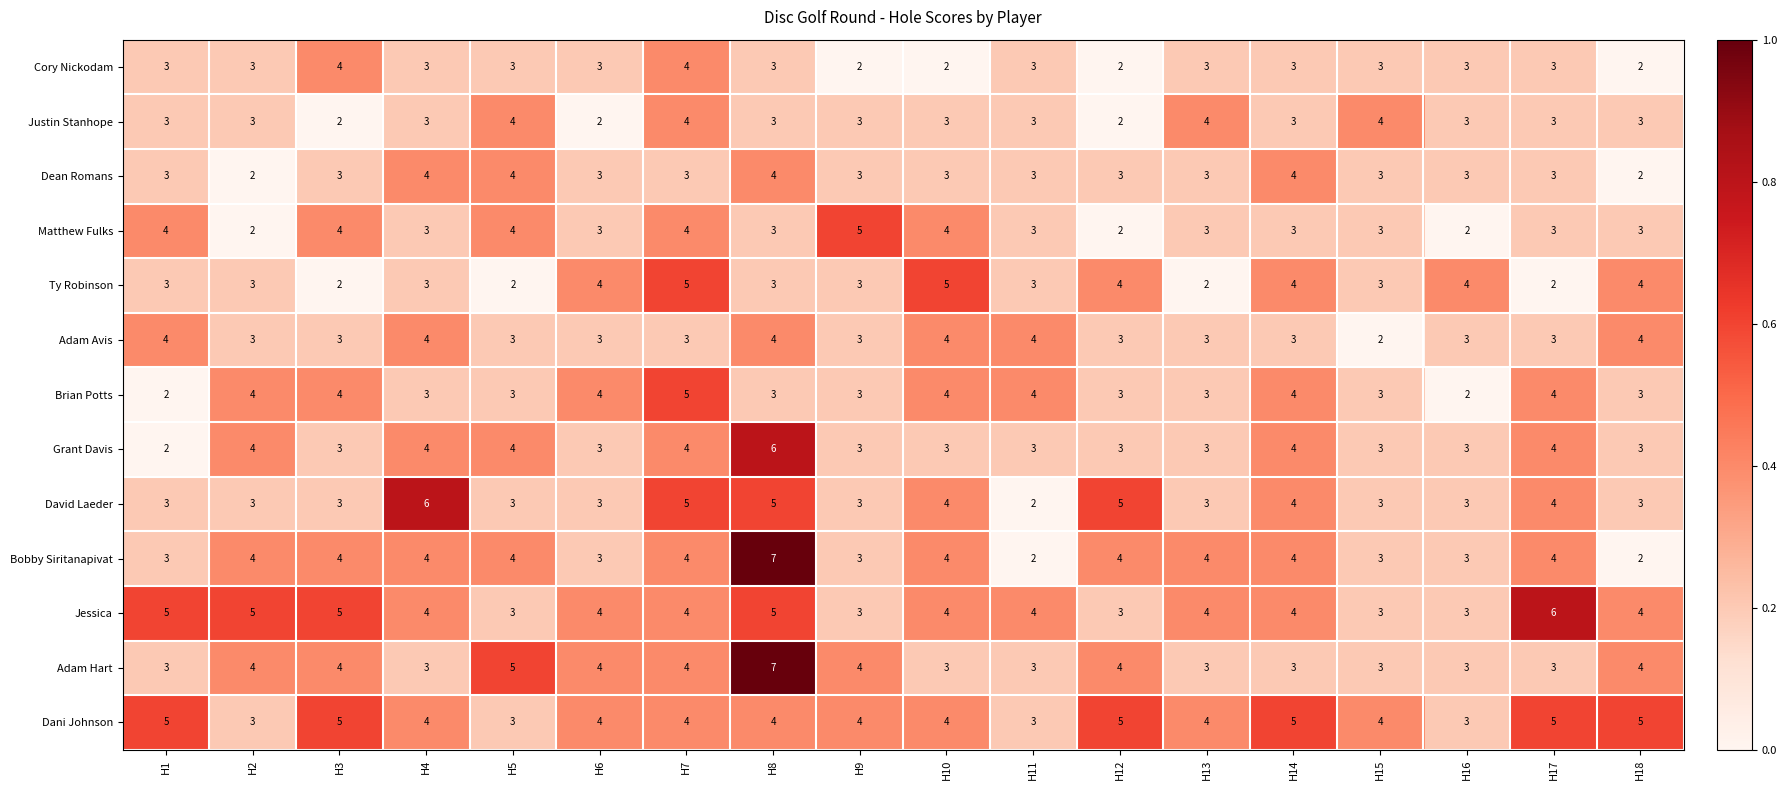

What is the sum of the Ty Robinson values at H1 and H12?

7